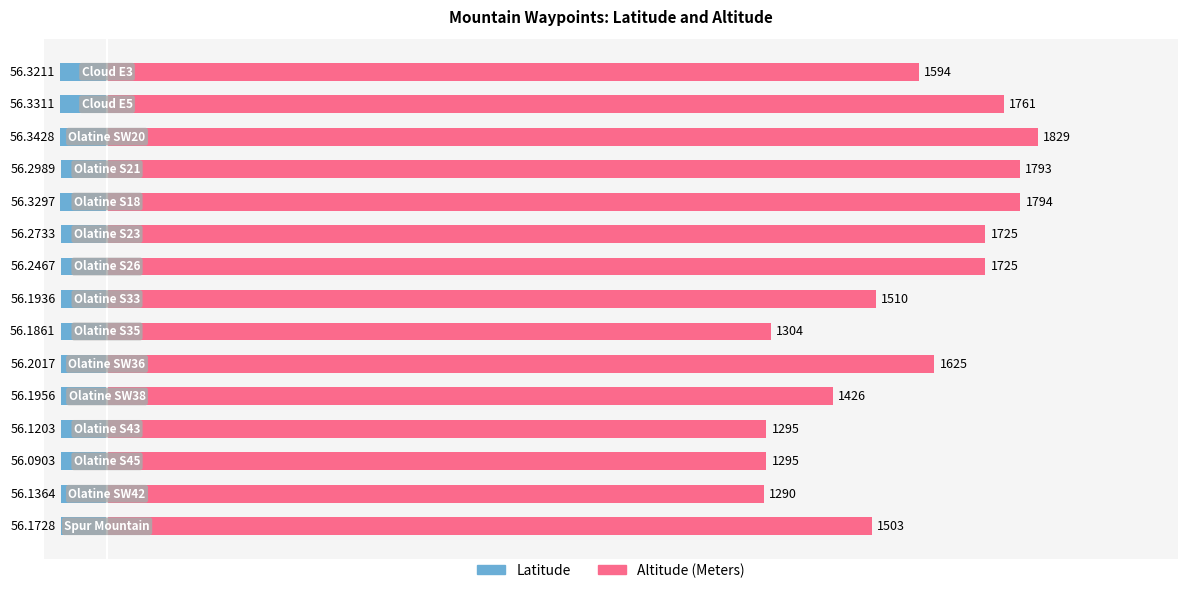

How many distinct data groups are displayed?

2